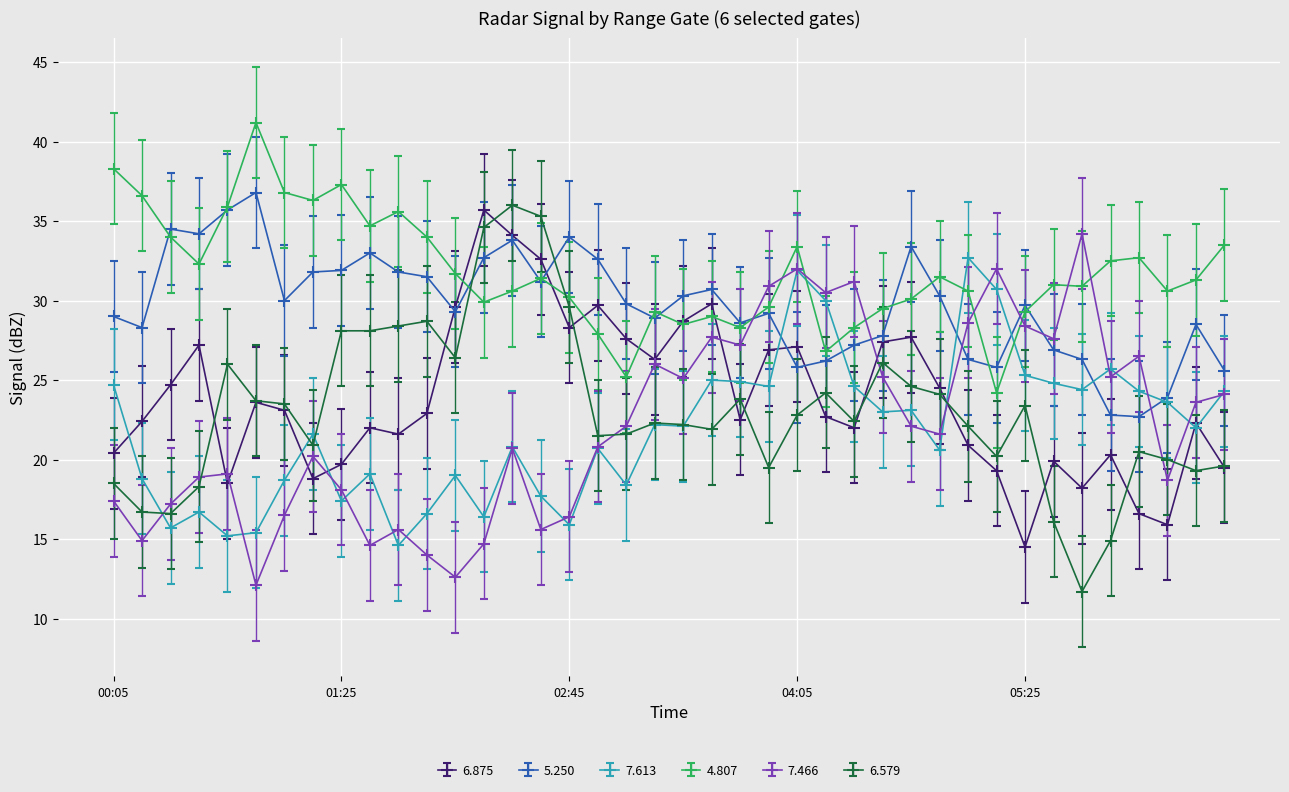

How many times do 6.579 and 5.250 cross each other?

2